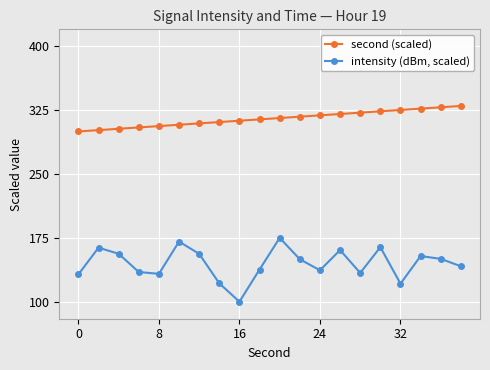

What is the difference between the maximum and minimum values in the intensity (dBm, scaled) series?

75.0